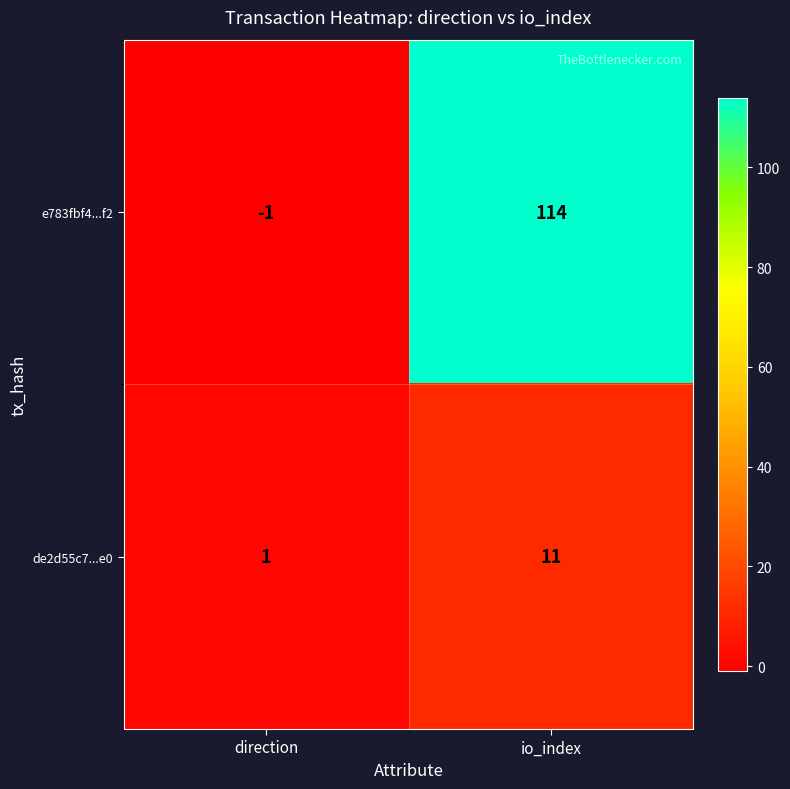

What is the sum of the e783fbf4...f2 values at io_index and direction?

113